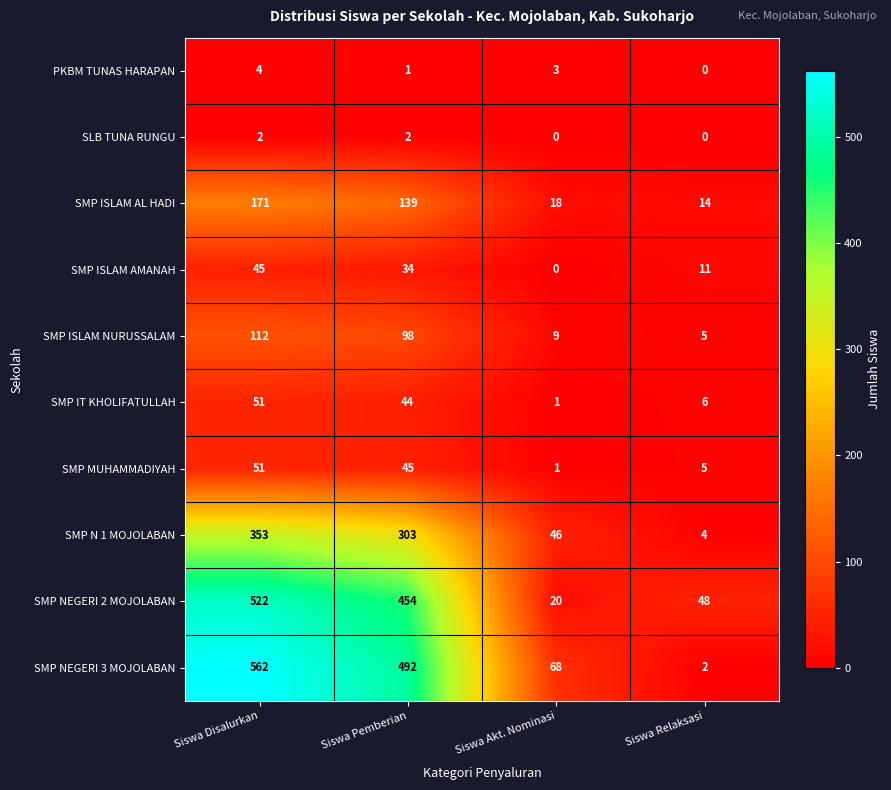

List the labels in order of PKBM TUNAS HARAPAN value, largest first.

Siswa Disalurkan, Siswa Akt. Nominasi, Siswa Pemberian, Siswa Relaksasi